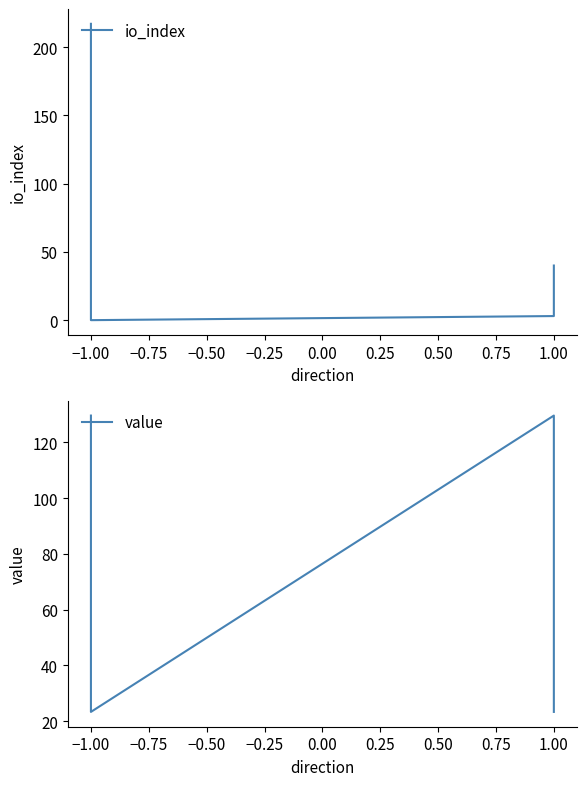

How many times do value and io_index cross each other?

2